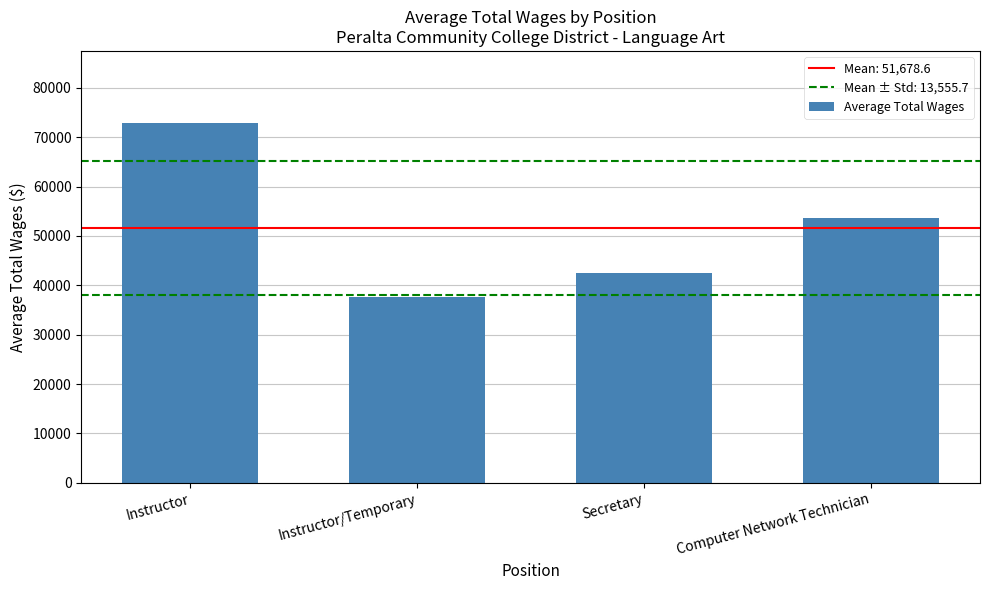

What is the change in value from Instructor/Temporary to Secretary?

+5009.6